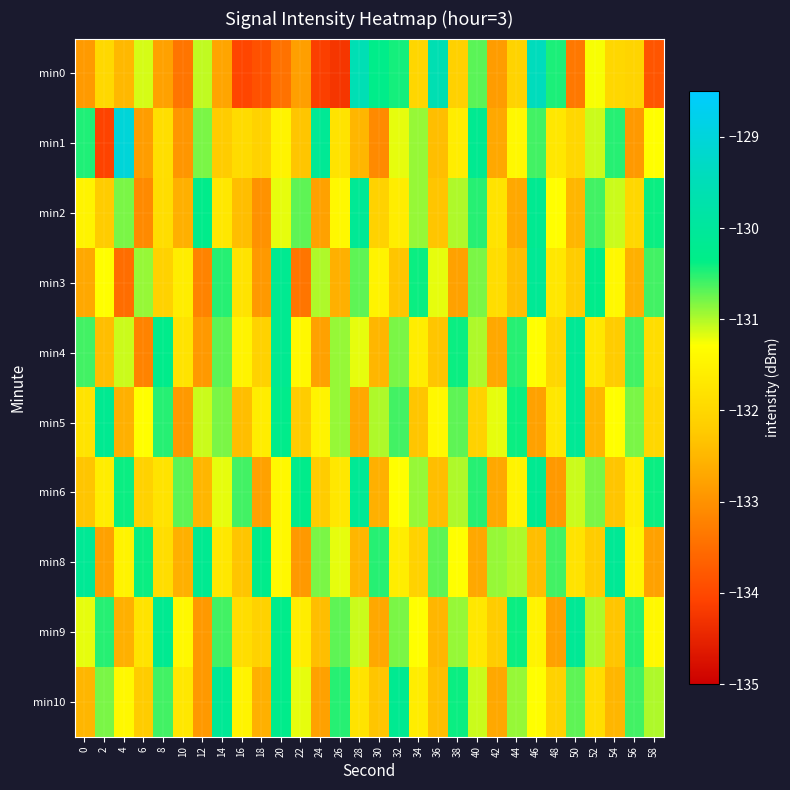

At 4, list the series in order from smallest to largest.

min3, min5, min9, min0, min8, min10, min4, min2, min6, min1